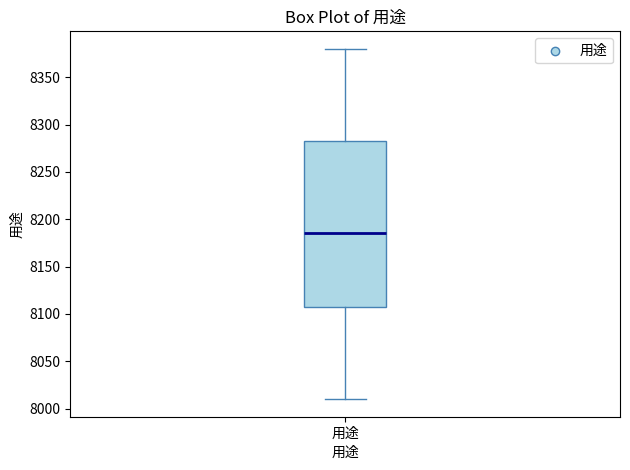

Where does the upper whisker of the box for 用途 end on the y-axis? The values are not printed on the chart, so give them approximately, as read against the axis.

8380